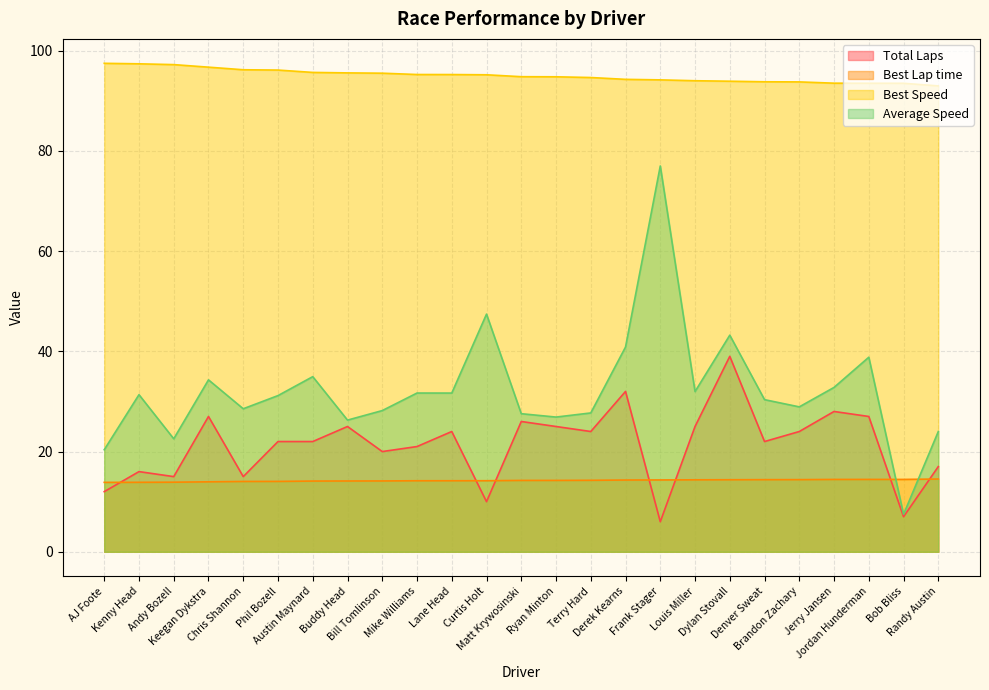

What is the total value across all series at Phil Bozell?

163.3